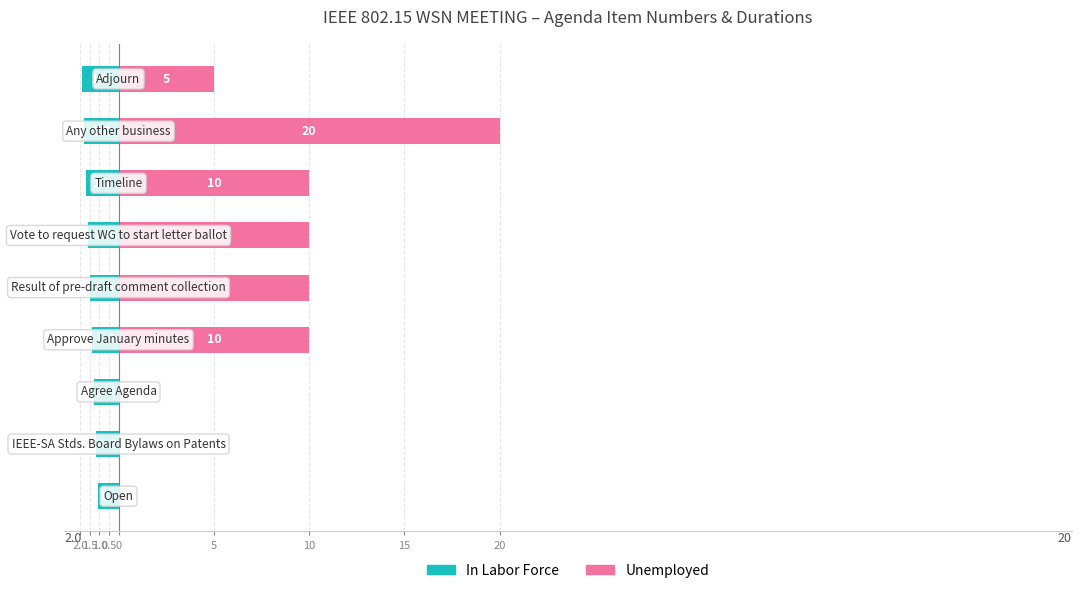

What is the value of the Unemployed bar at the 5th from the left?

10.0